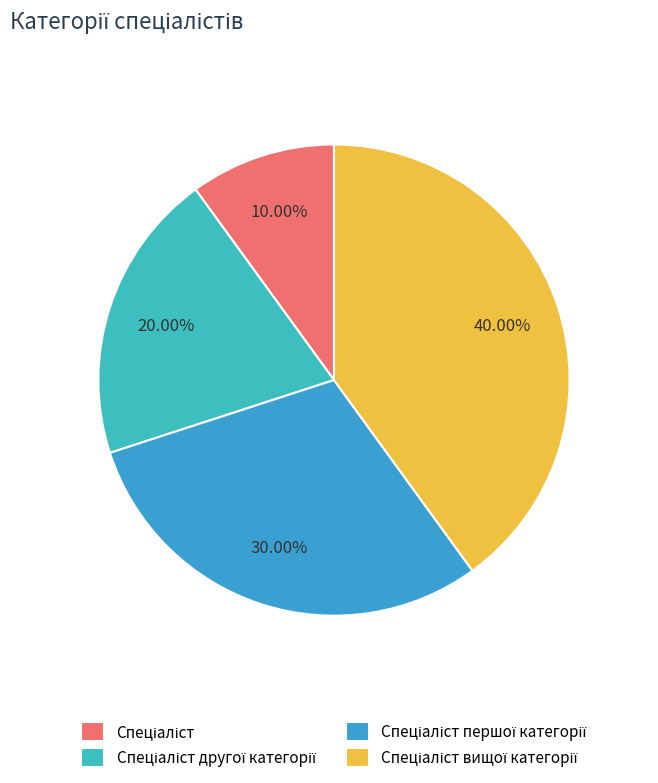

What is the ratio of the value at Спеціаліст першої категорії to the value at Спеціаліст вищої категорії?

0.8